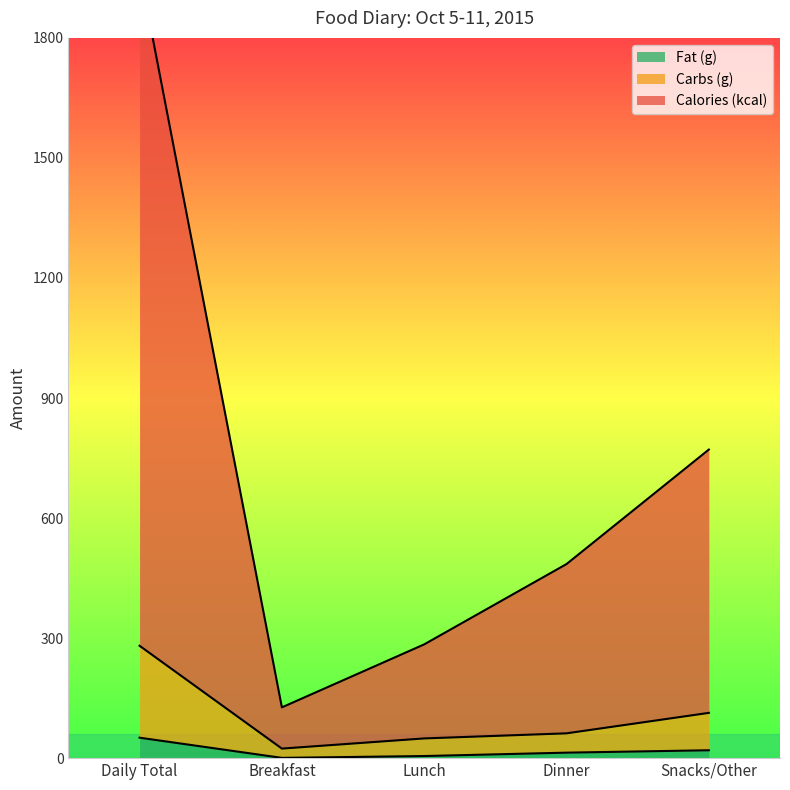

True or false: Calories (kcal) and Carbs (g) intersect in this chart.

False